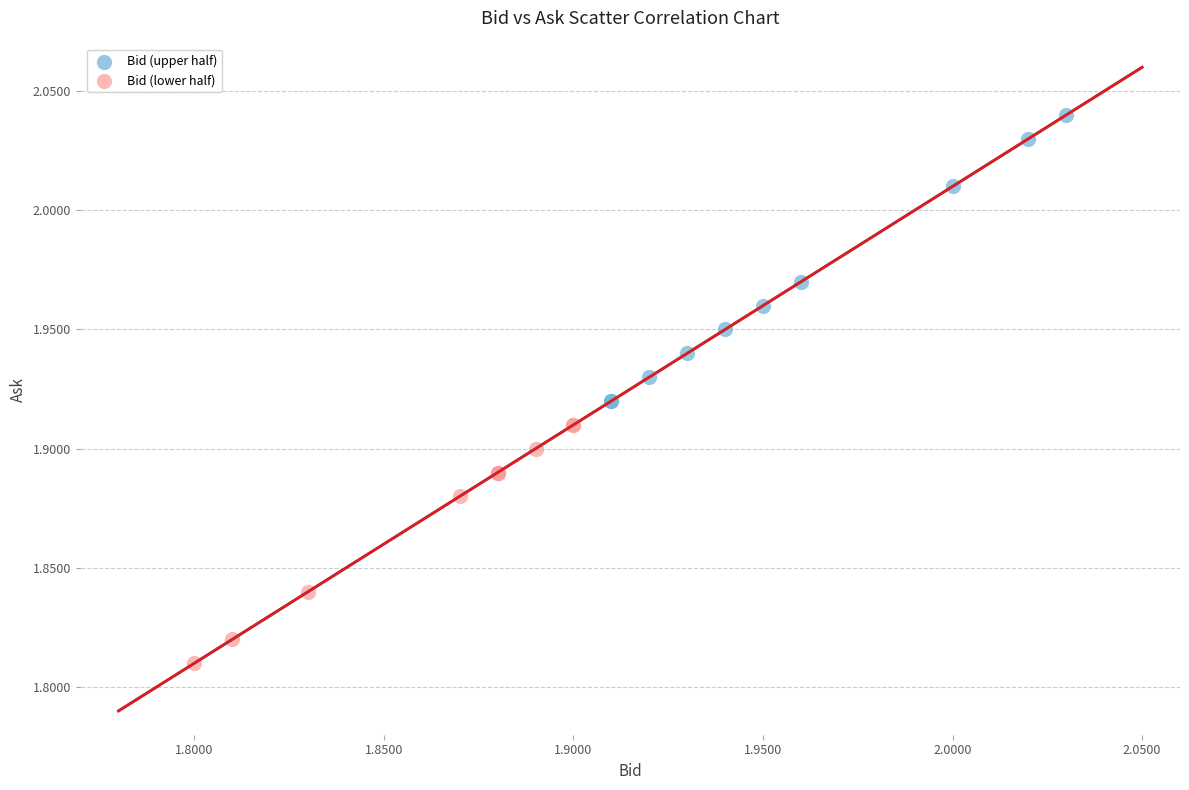

Which series contains the lowest Y value?

Bid (lower half)